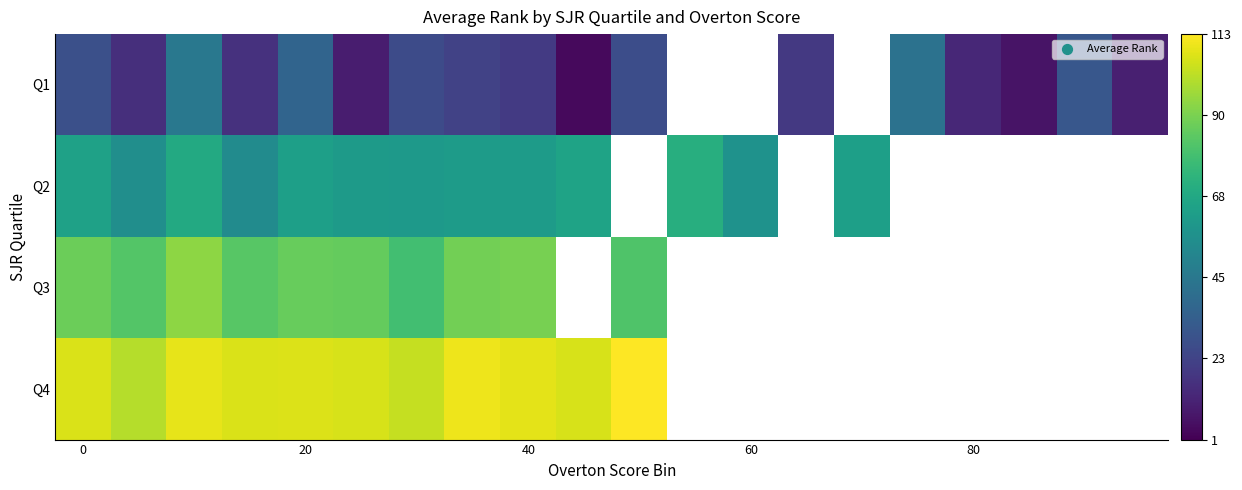

Rank the series by their maximum value, from highest to lowest.

Q4, Q3, Q2, Q1